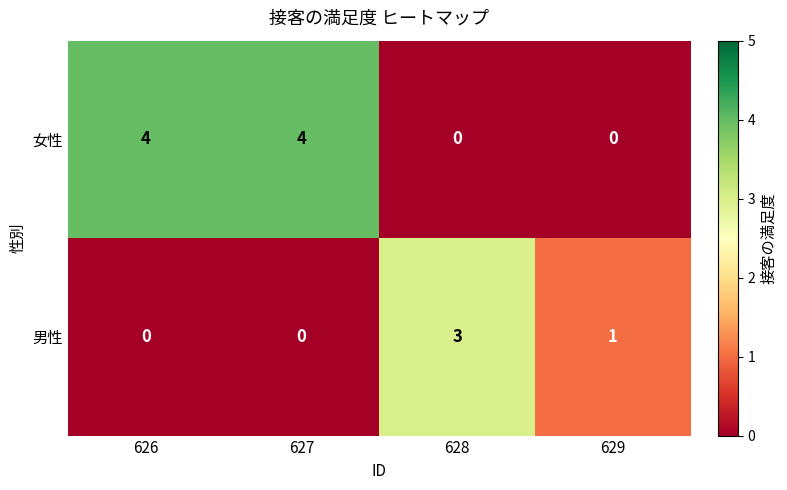

What is the total value across all series at 628?

3